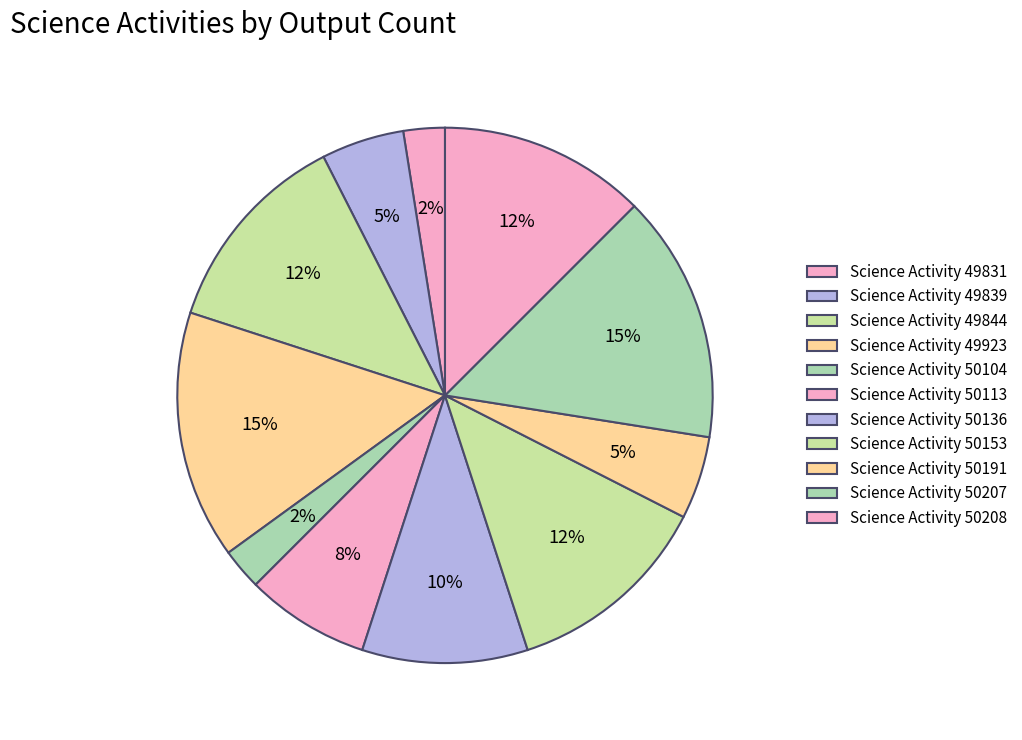

How many segments does this pie chart have?

11